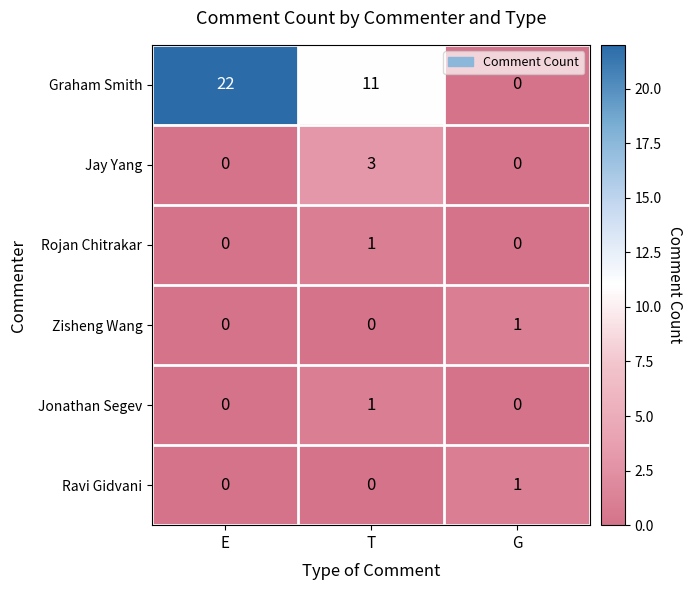

The value of Zisheng Wang at G is 0. True or false?

False